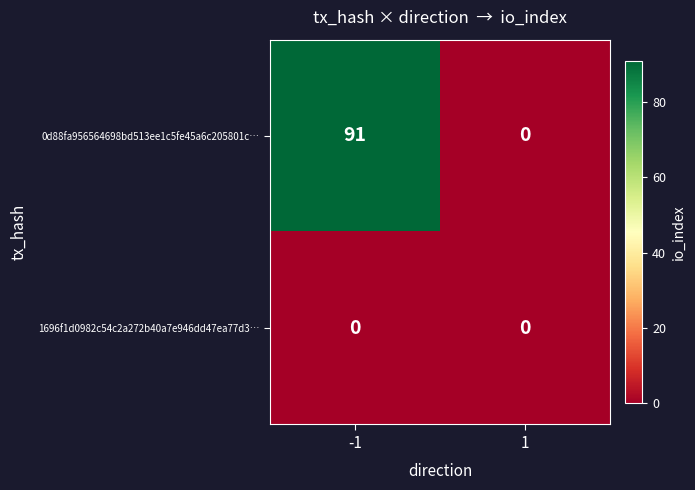

Which label corresponds to the largest value in the chart?

-1